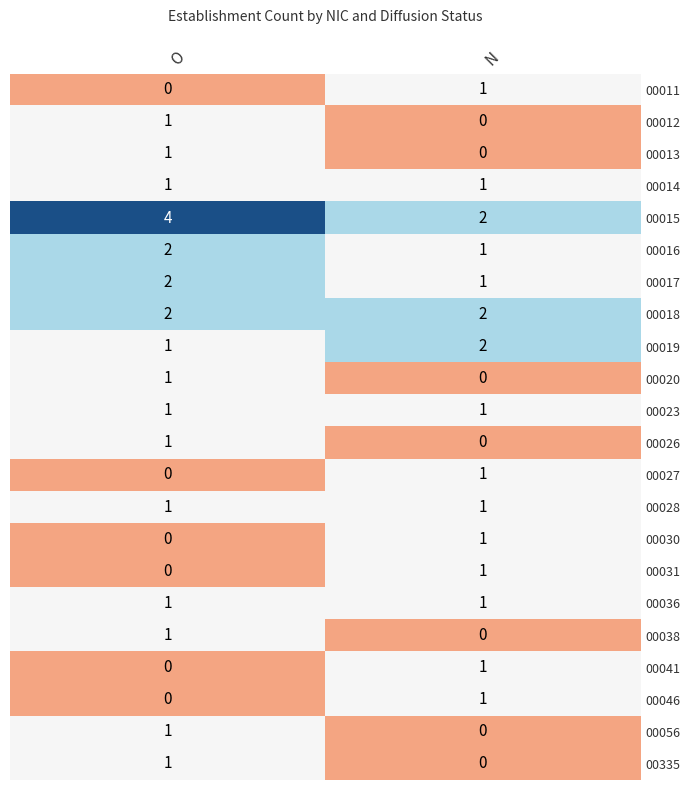

How many distinct data groups are displayed?

22